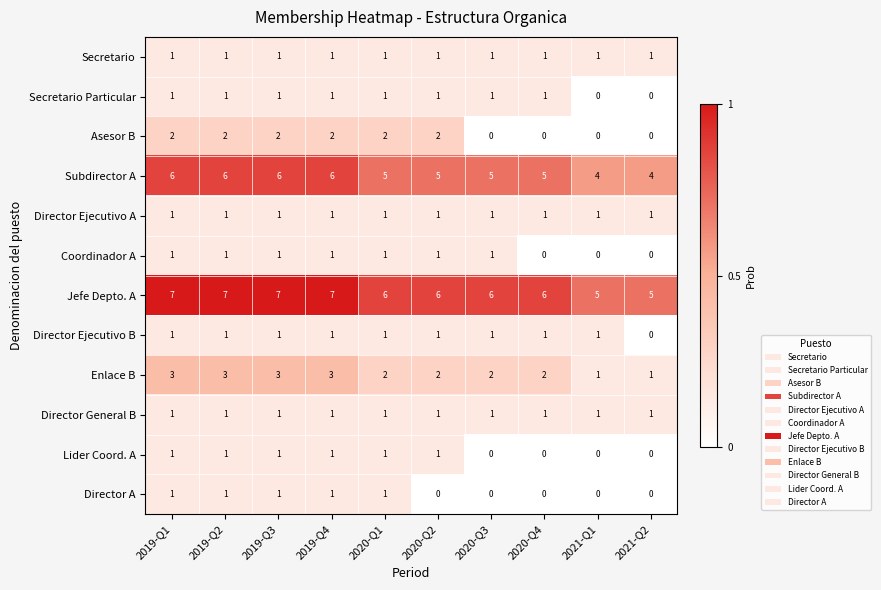

What is the total value across all series at 2020-Q2?

22